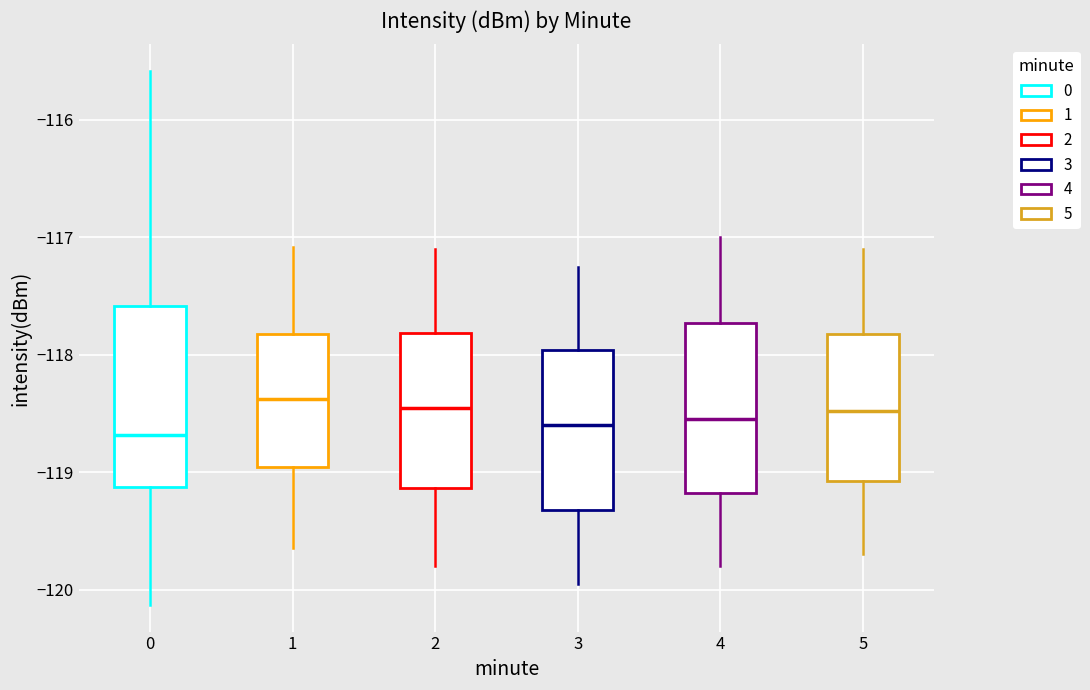

Reading left to right, read every box against the y-axis: the position of its median line, the range the box covers, and the ends of its whiskers. The values are not printed on the chart, so give them approximately, as read against the axis.

0: median -118.7, box -119.1 to -117.6, whiskers -120.1 to -115.6
1: median -118.4, box -119.0 to -117.8, whiskers -119.6 to -117.1
2: median -118.4, box -119.1 to -117.8, whiskers -119.8 to -117.1
3: median -118.6, box -119.3 to -118.0, whiskers -119.9 to -117.2
4: median -118.5, box -119.2 to -117.7, whiskers -119.8 to -117.0
5: median -118.5, box -119.1 to -117.8, whiskers -119.7 to -117.1